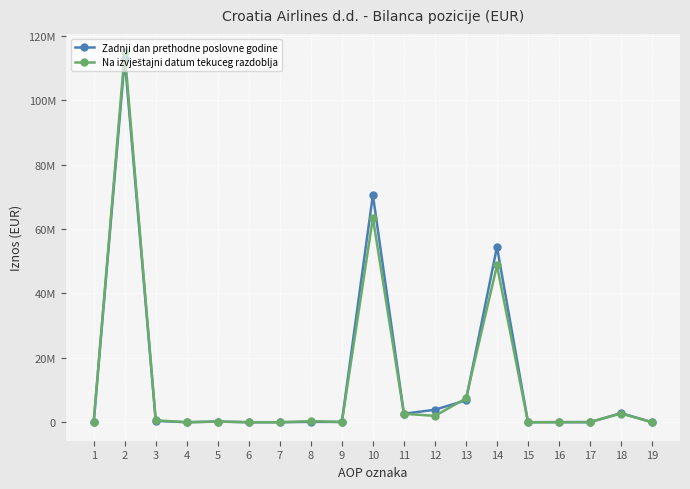

Is this an area chart (filled region under the line)?

No